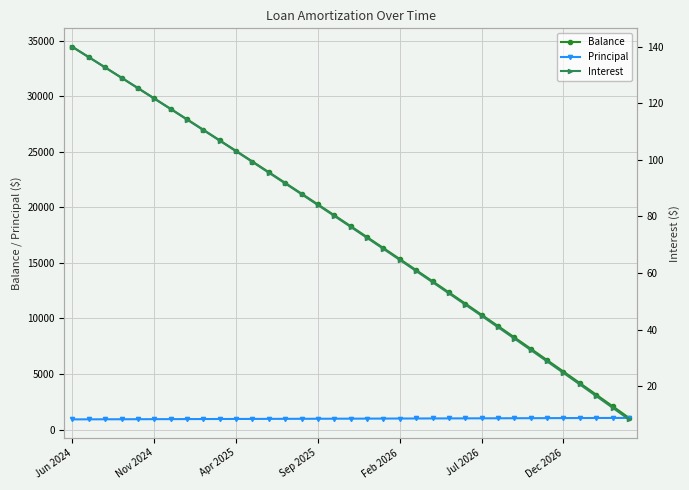

Which series has the largest total across all categories?

Balance